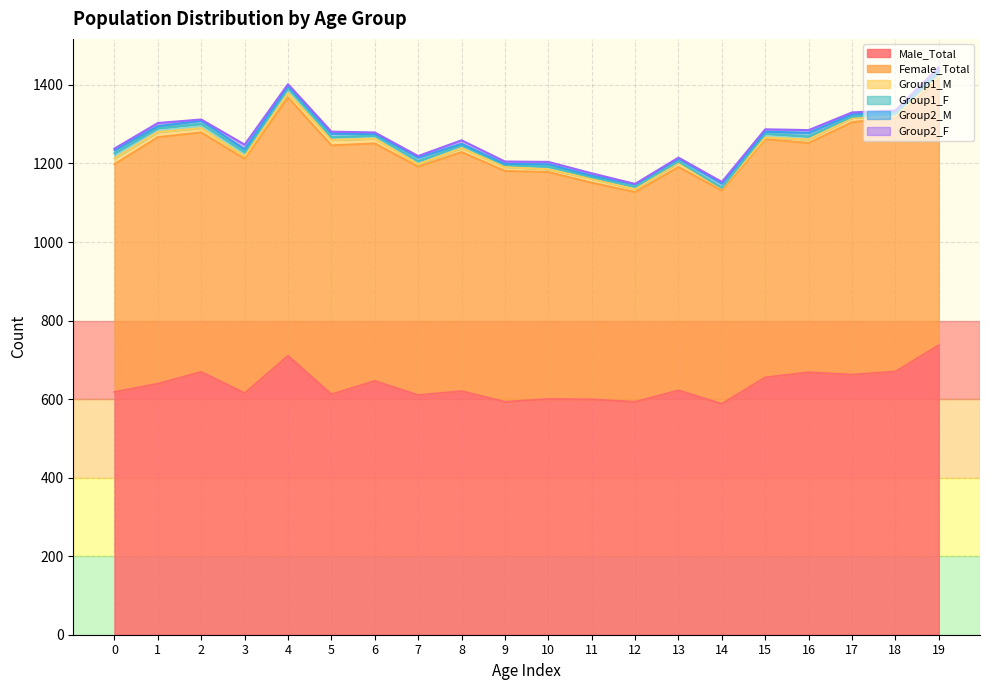

Which label corresponds to the smallest value in the chart?

14